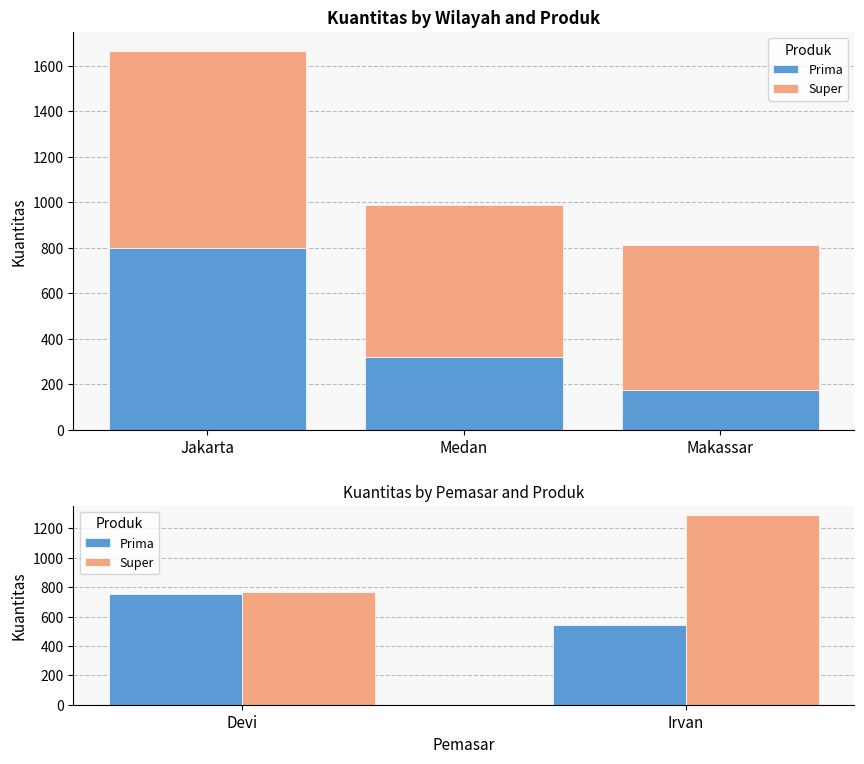

What position from the left is Irvan?

2